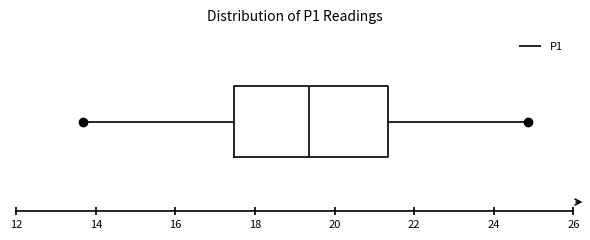

Transcribe this box plot: give where the median line is, the range the box spans, and where the two whiskers end, as read against the x-axis. The values are not printed on the chart, so give them approximately, as read against the axis.

median 19.4, box 17.4 to 21.4, whiskers 13.6 to 24.8